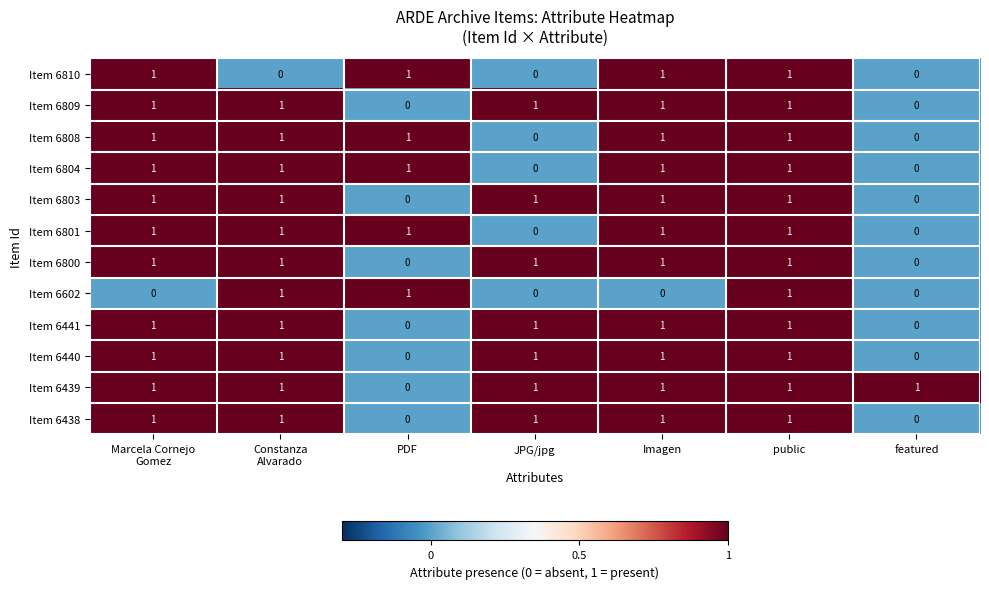

Which series has the largest total across all categories?

Item 6439